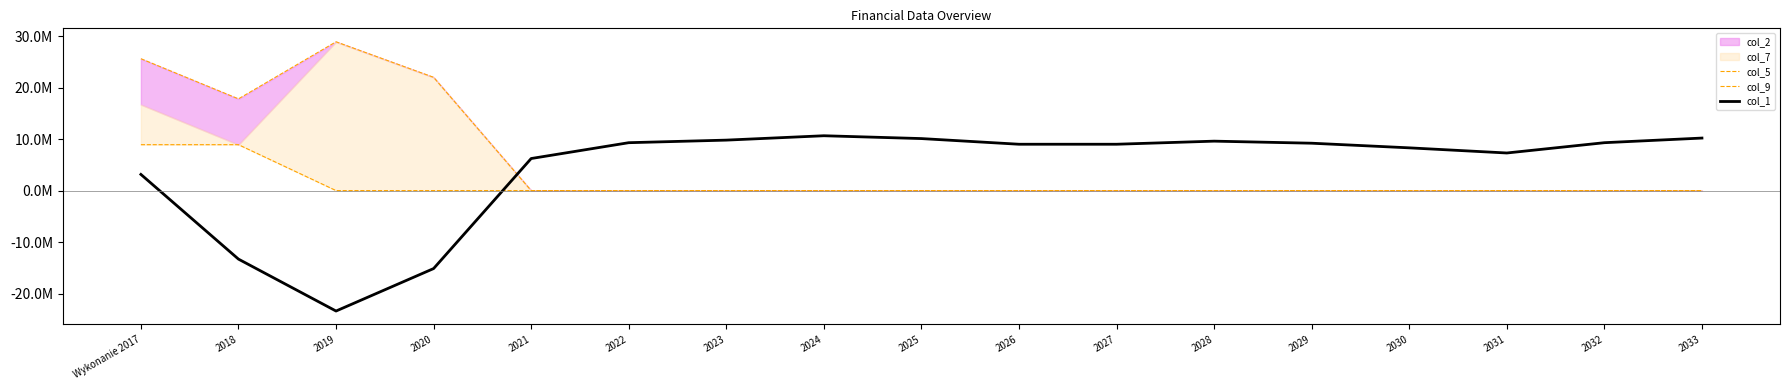

Does the chart have visible grid lines?

No